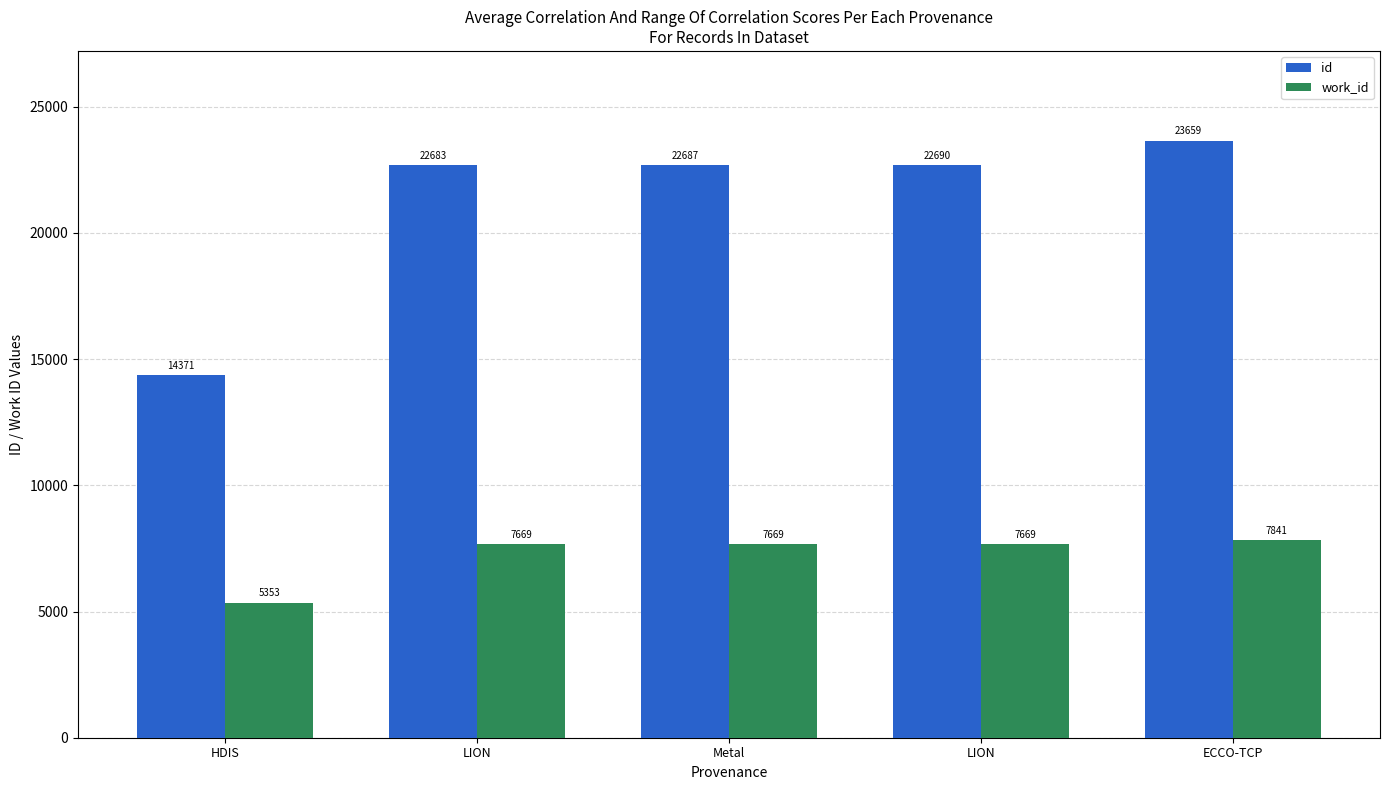

Is it true that id equals 29638 at LION?

False